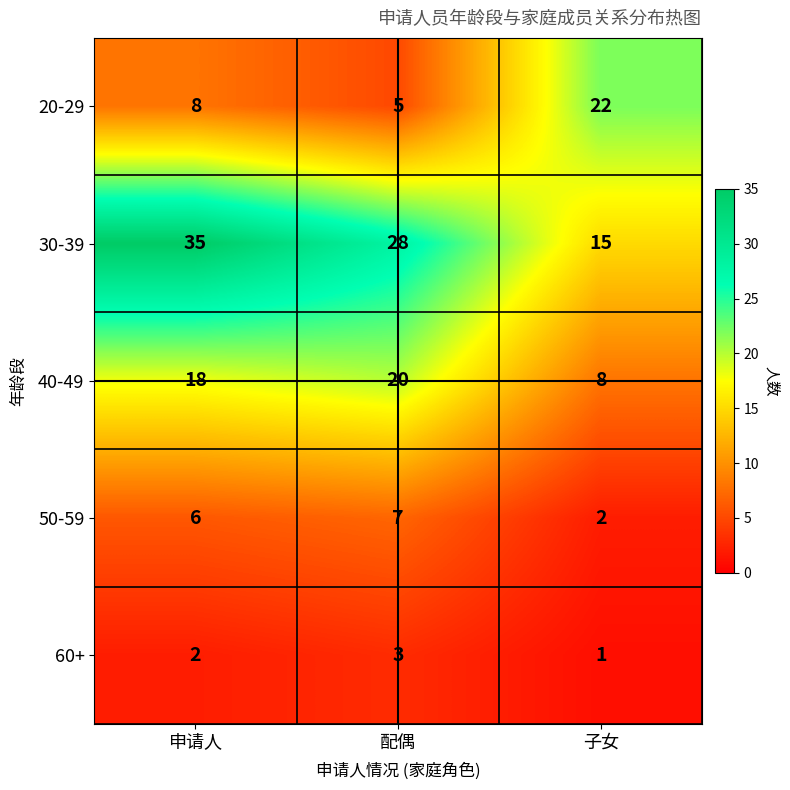

What is the average value of the 20-29 series?

12